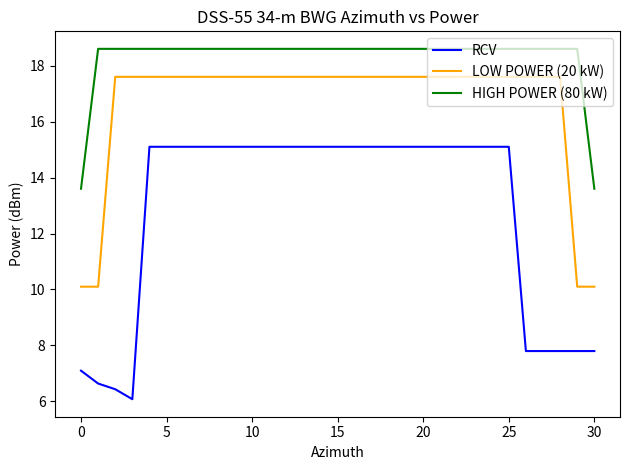

What is the maximum value for LOW POWER (20 kW)?

17.6